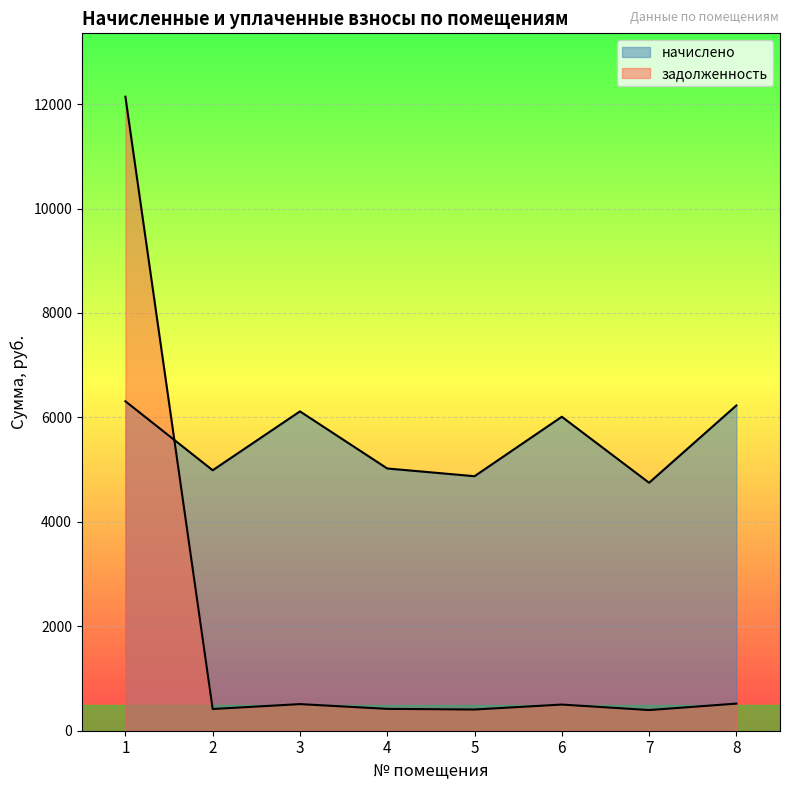

In задолженность, how many points are lower than both neighbors (excluding endpoints)?

3